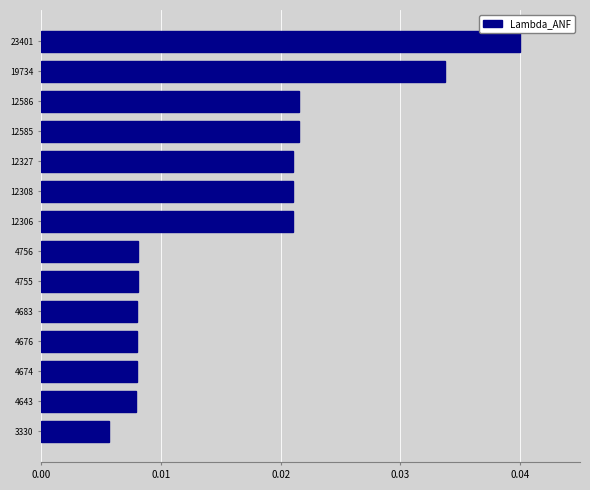

Which label corresponds to the largest value in the chart?

23401